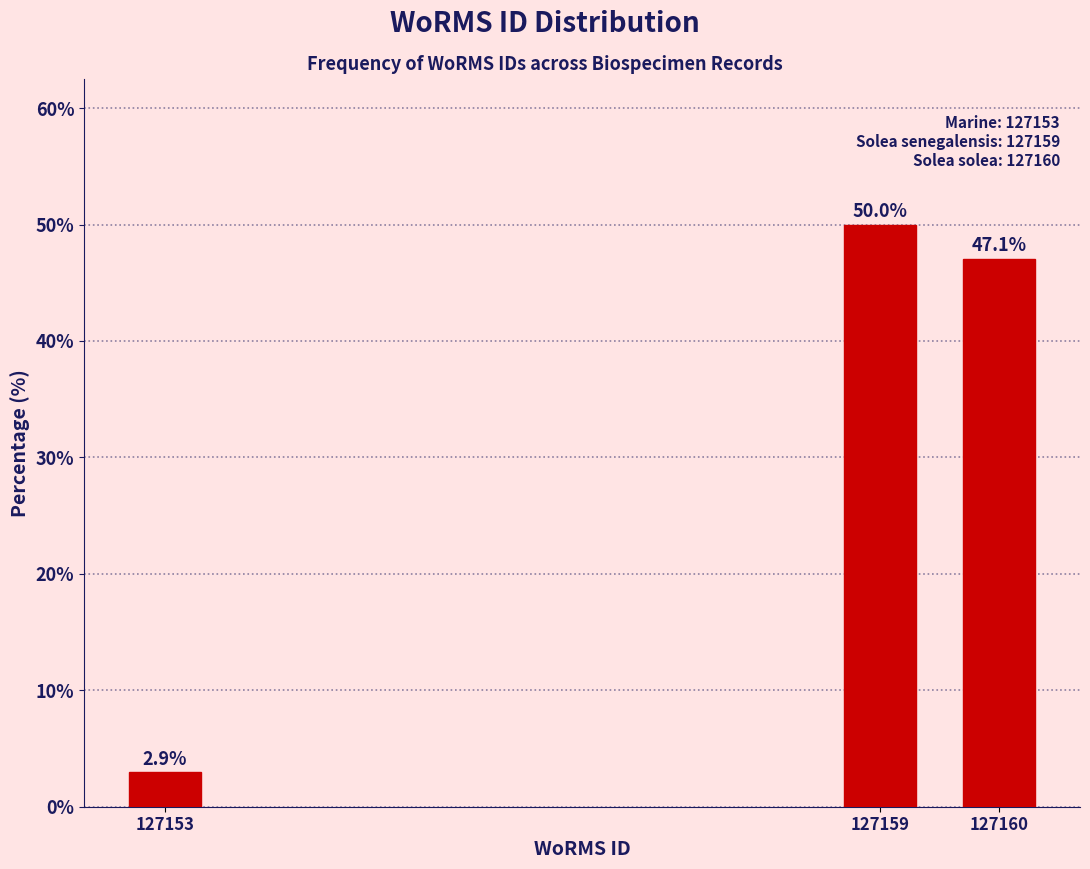

Reading left to right, what are all the values shown in this chart?

127153=2.9	127159=50.0	127160=47.1